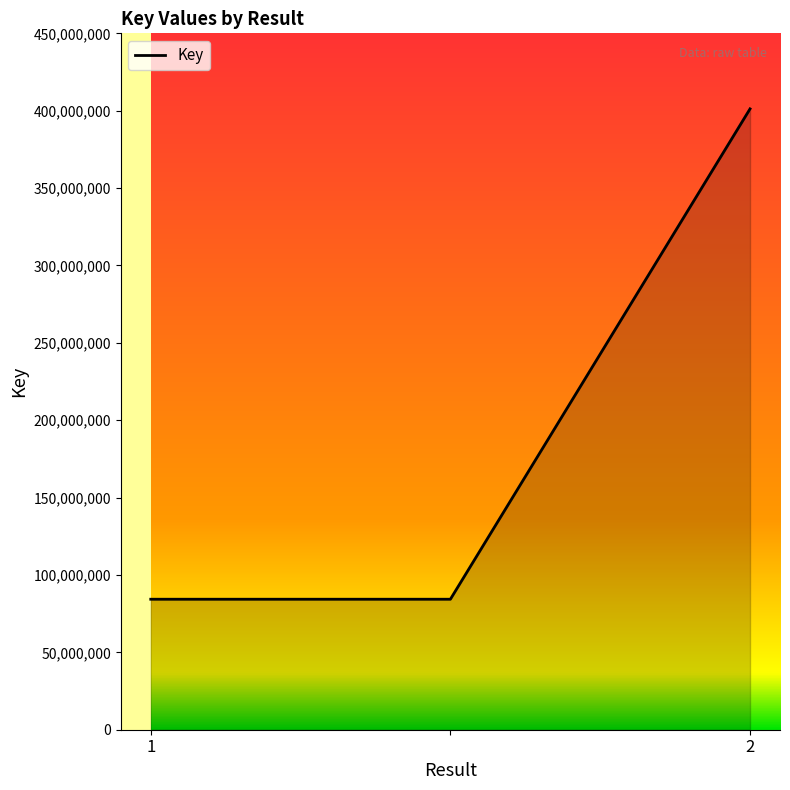

Does the chart have visible grid lines?

No